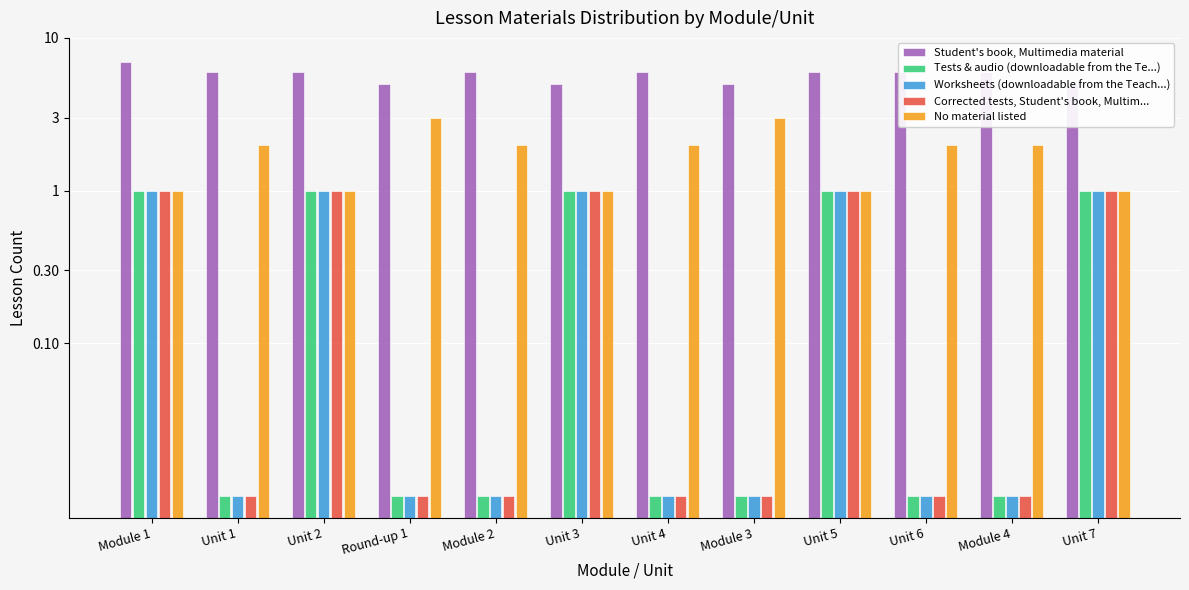

Which series has the largest range (max minus min)?

Student's book, Multimedia material